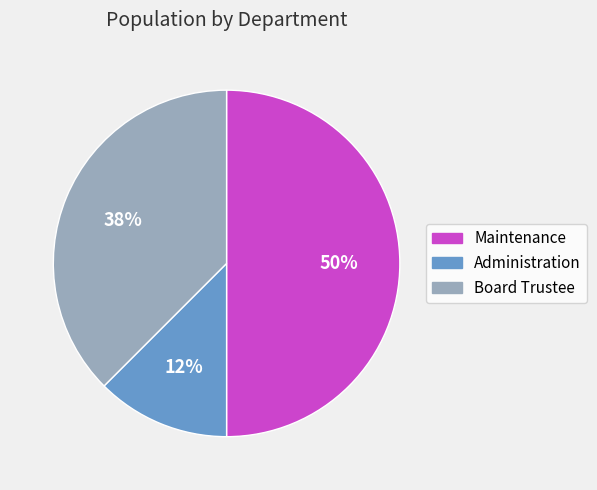

Which slice is the smallest?

Administration